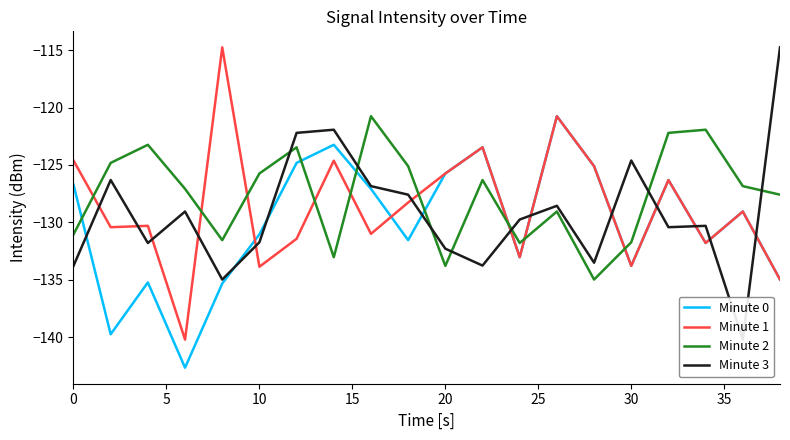

What is the sum of all Minute 3 values?

-2584.3